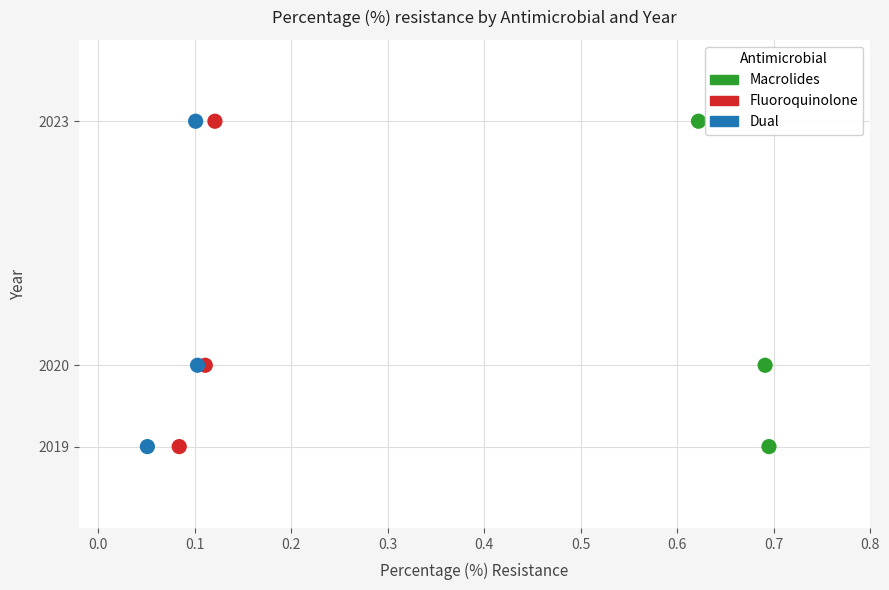

What are all the series names shown in the legend?

Macrolides, Fluoroquinolone, Dual